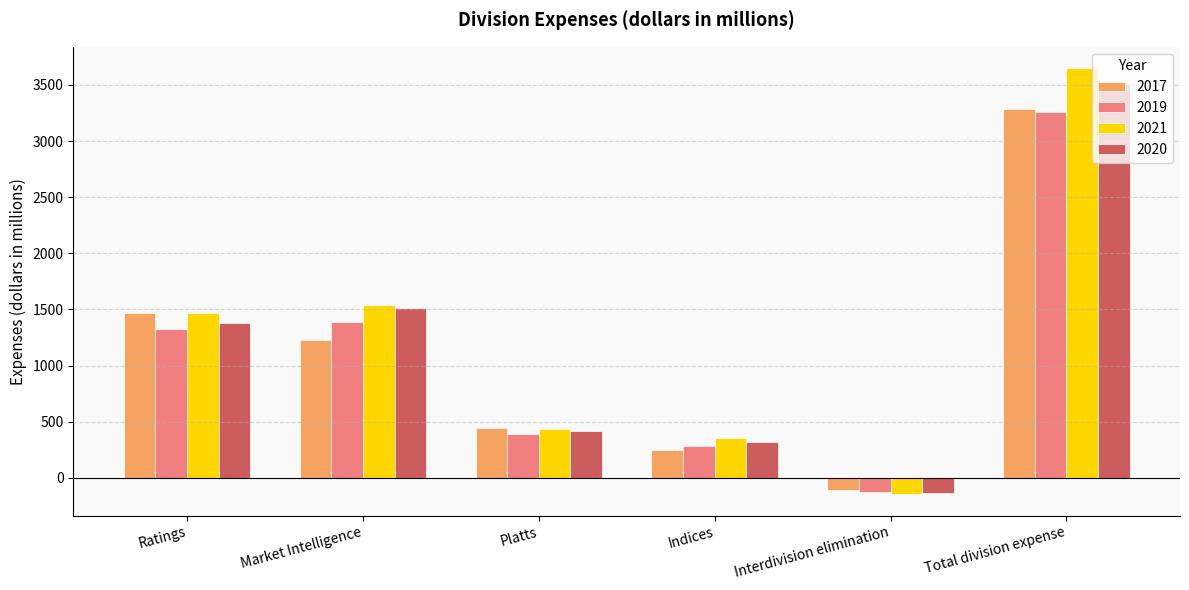

Reading left to right, transcribe all the data shown in this chart.

2017: Ratings=1471	Market Intelligence=1226	Platts=448	Indices=250	Interdivision elimination=-110	Total division expense=3285
2019: Ratings=1323	Market Intelligence=1393	Platts=387	Indices=286	Interdivision elimination=-128	Total division expense=3261
2021: Ratings=1468	Market Intelligence=1544	Platts=433	Indices=351	Interdivision elimination=-146	Total division expense=3650
2020: Ratings=1383	Market Intelligence=1517	Platts=420	Indices=323	Interdivision elimination=-137	Total division expense=3506